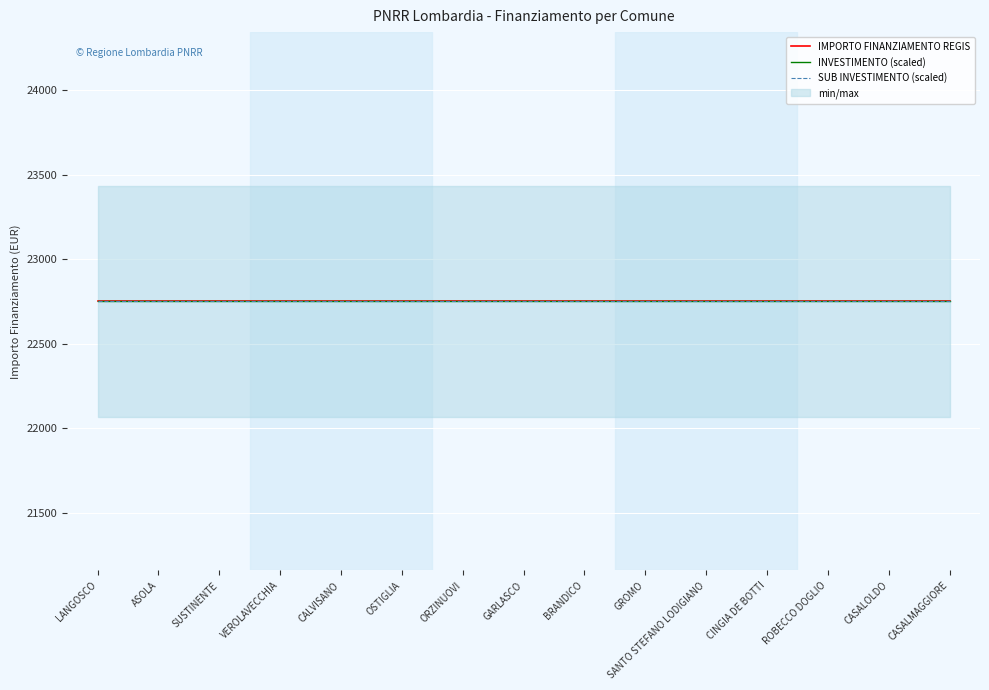

The value of INVESTIMENTO at OSTIGLIA is 3.4. True or false?

False